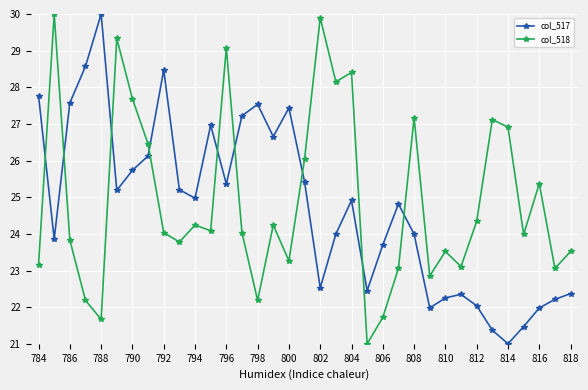

True or false: col_517 and col_518 intersect in this chart.

True